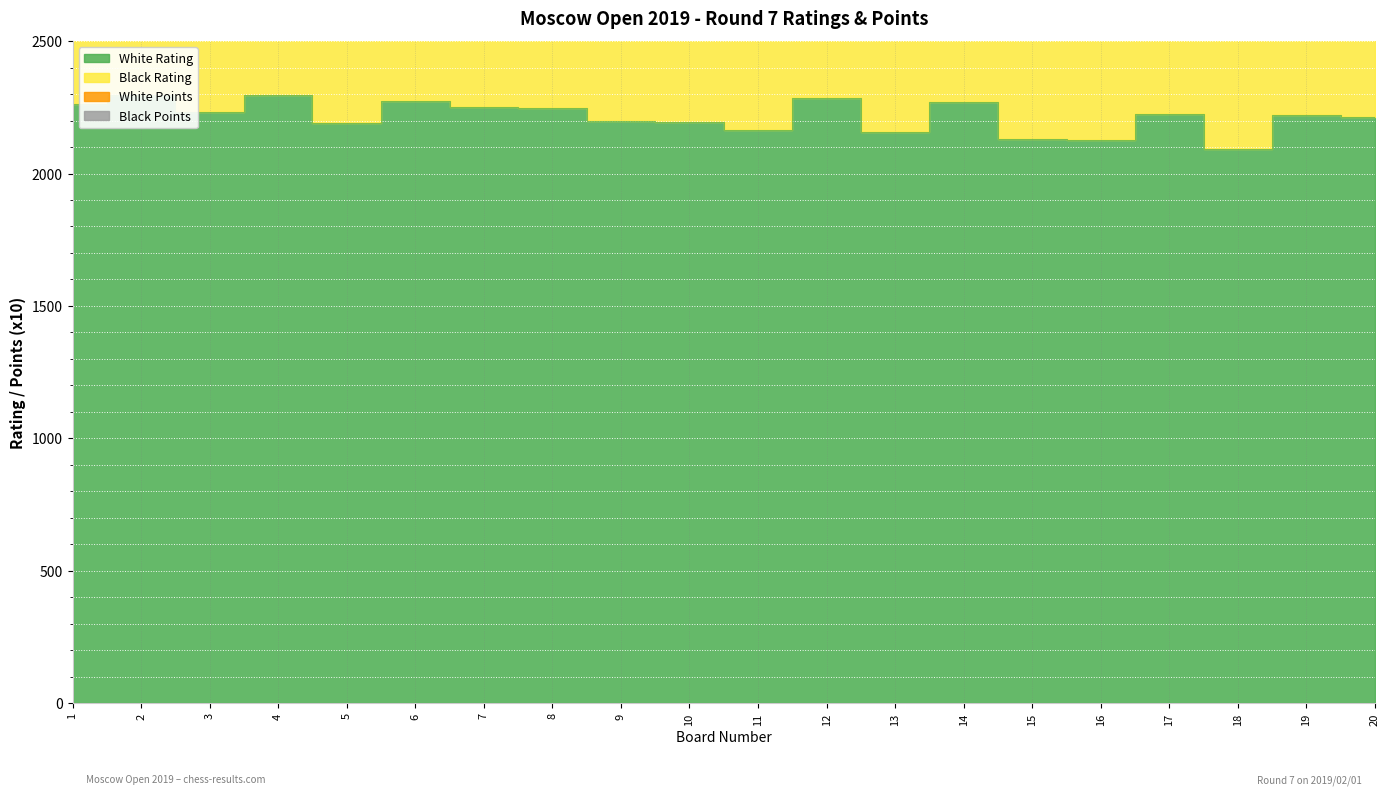

What is the difference between the maximum and second lowest values in the Black Rating series?

172